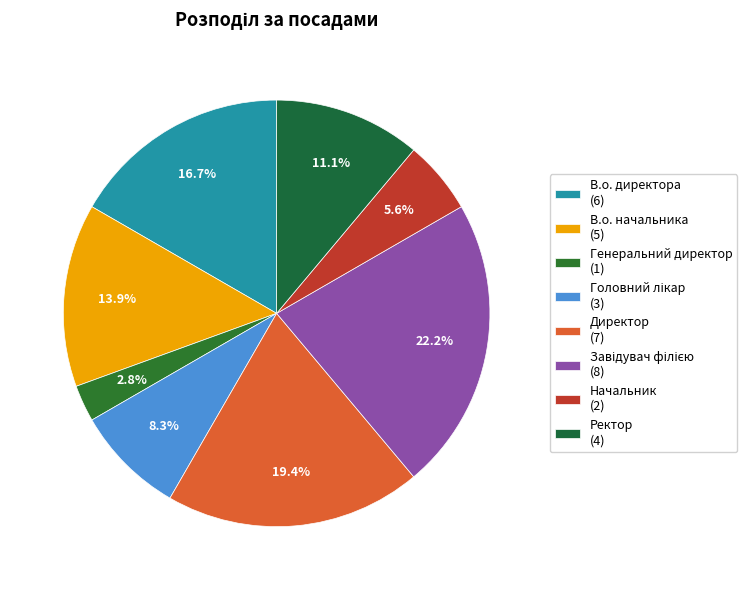

What percentage is the Головний лікар slice, to the nearest percent?

8%